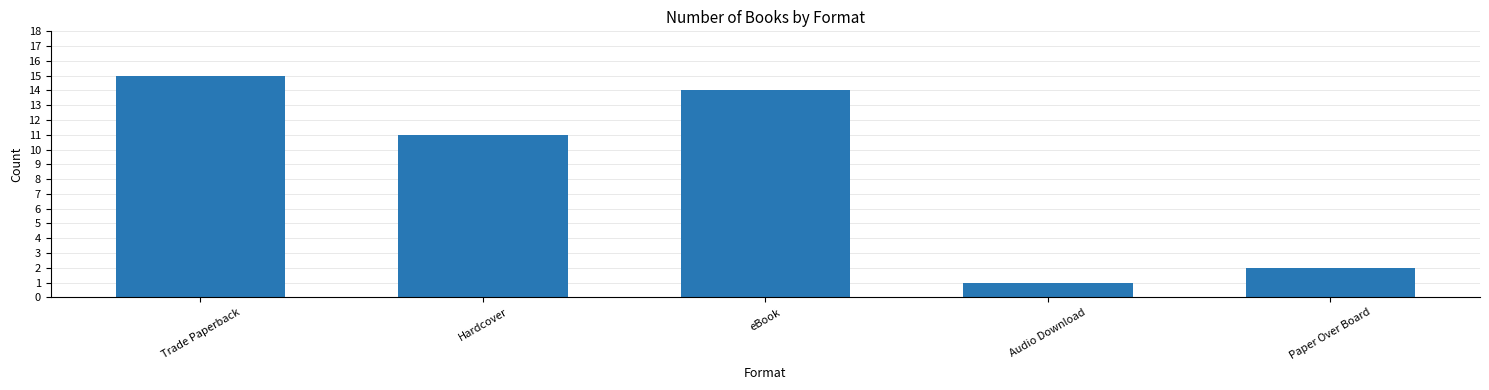

Reading right to left, what are all the values shown in this chart?

2	1	14	11	15